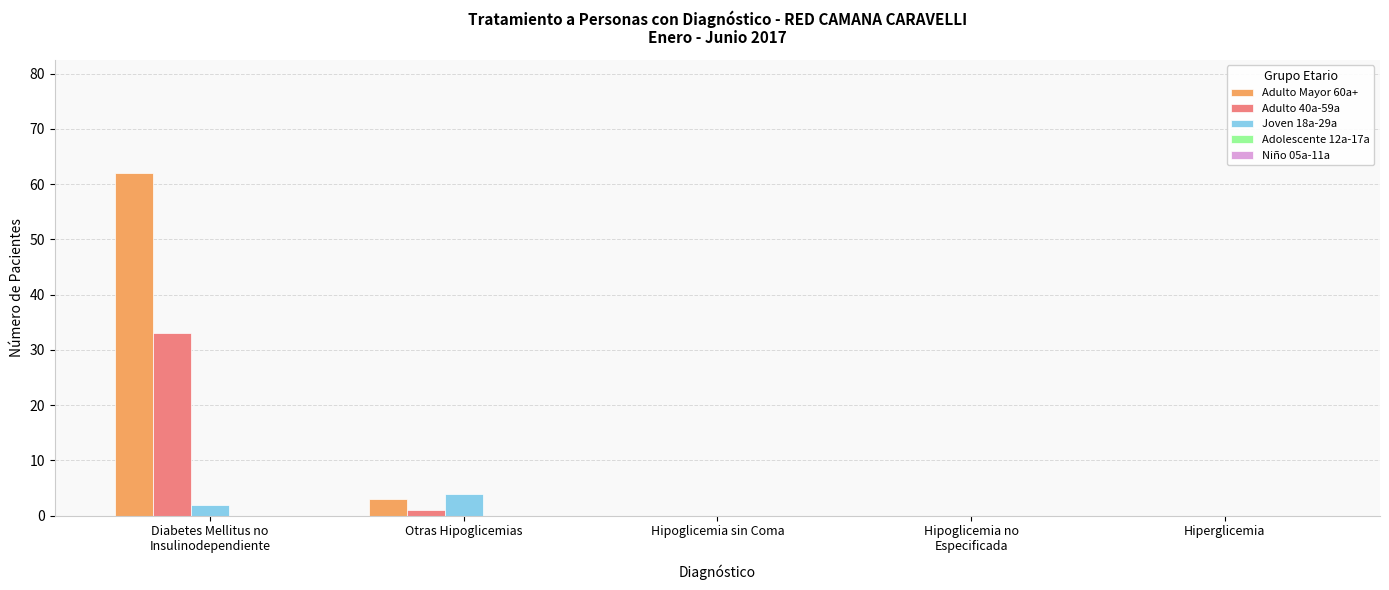

What is the maximum value shown in the chart?

62